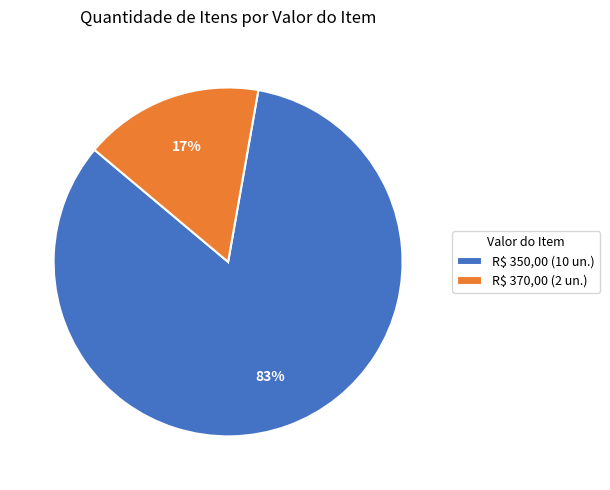

Is it true that R$ 350,00 is 83% of the pie?

True